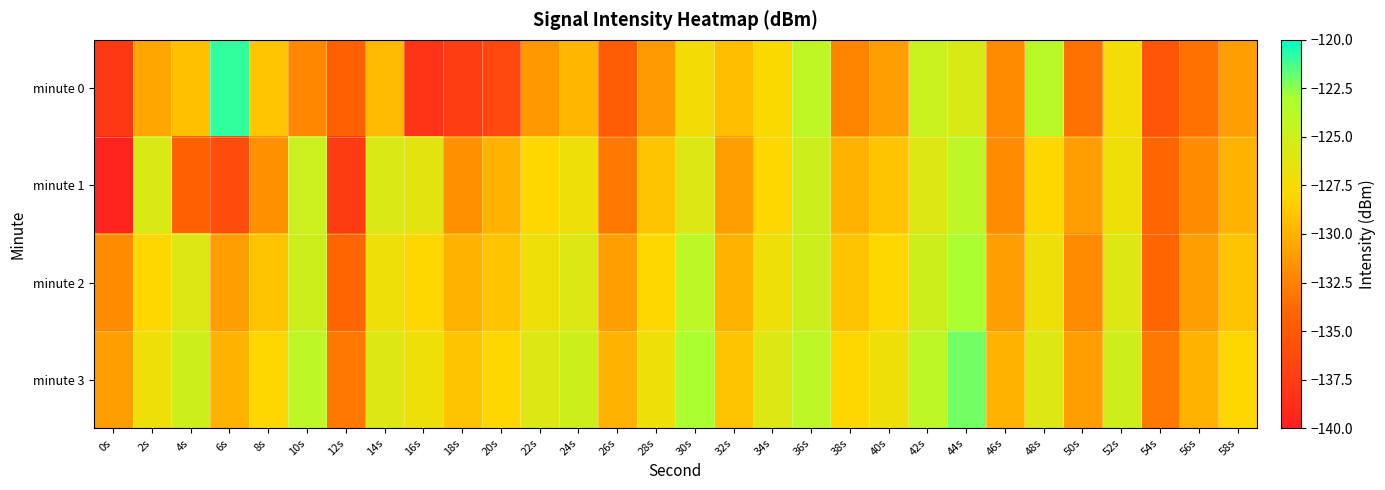

At which category is the sum across all series the highest?

44s